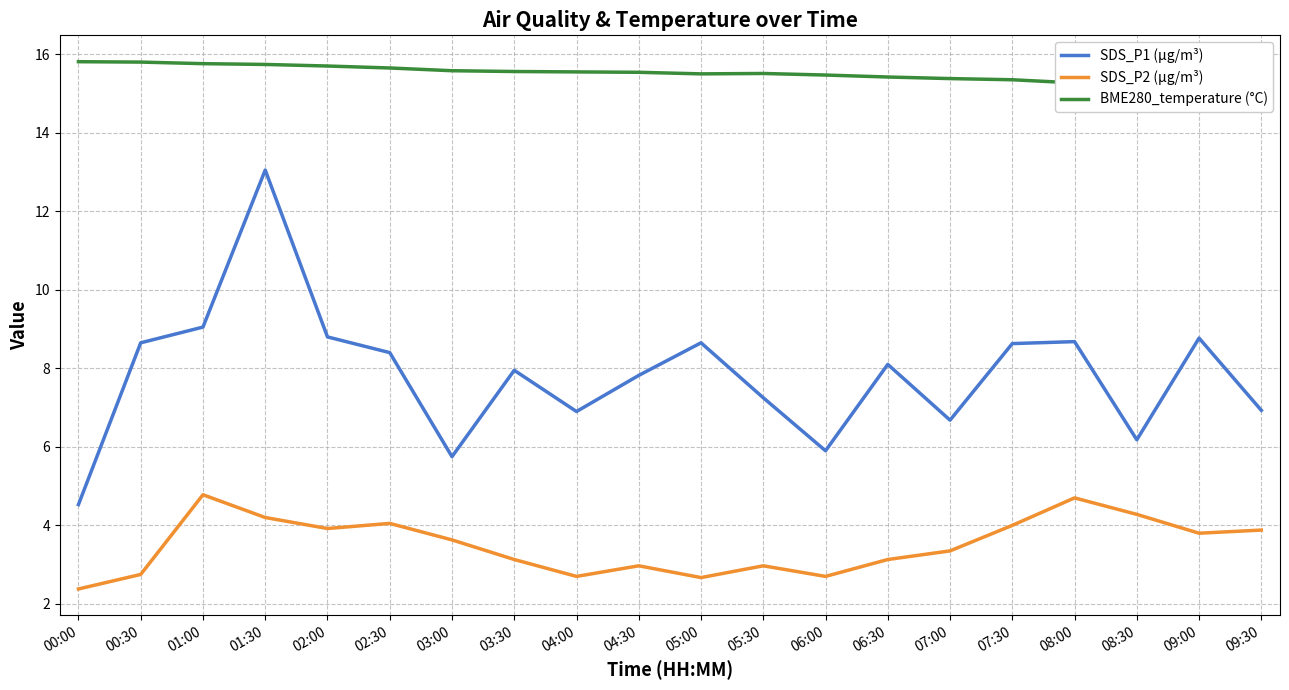

What position from the left is 09:00?

19